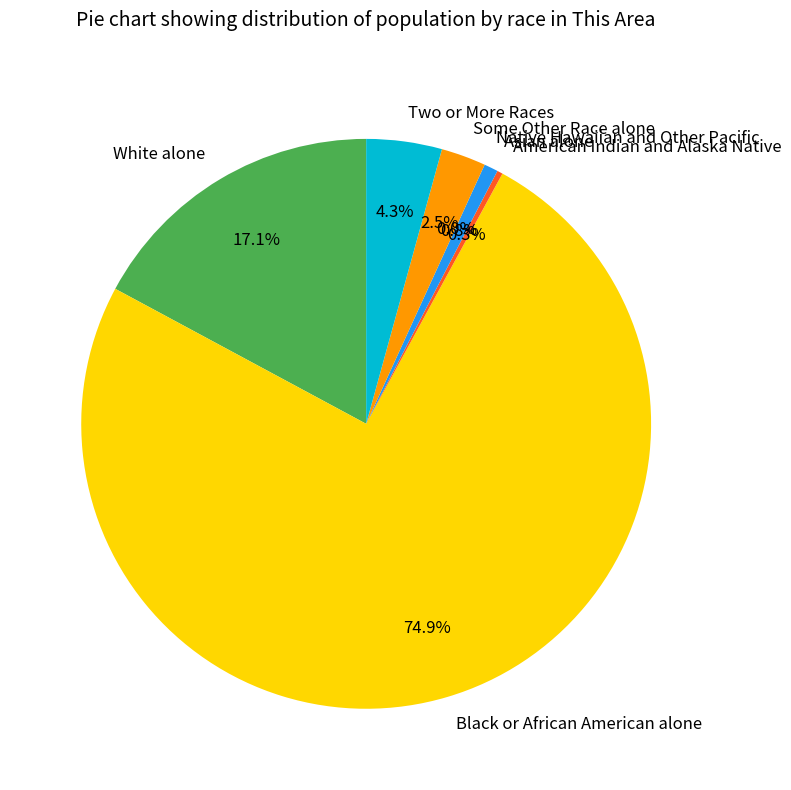

Rank the categories by value from highest to lowest.

Black or African American alone, White alone, Two or More Races, Some Other Race alone, Asian alone, American Indian and Alaska Native, Native Hawaiian and Other Pacific